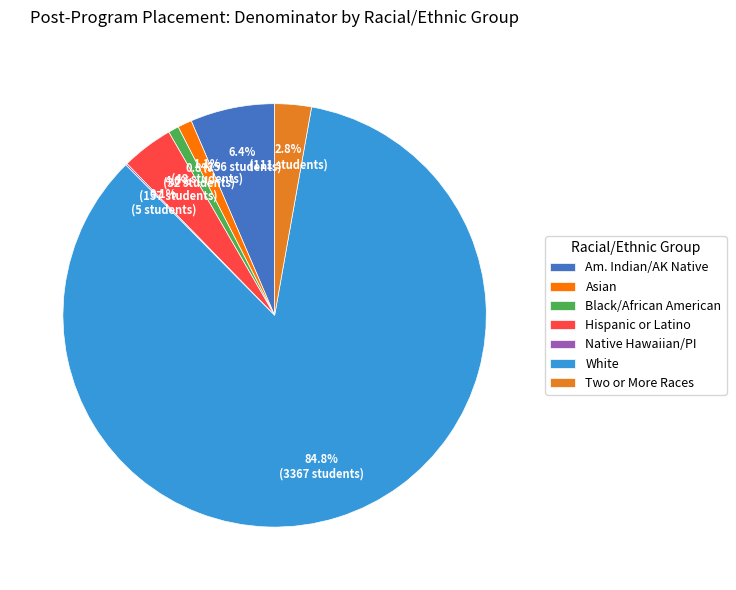

Combined, do Black/African American and Hispanic or Latino account for over 50%?

No